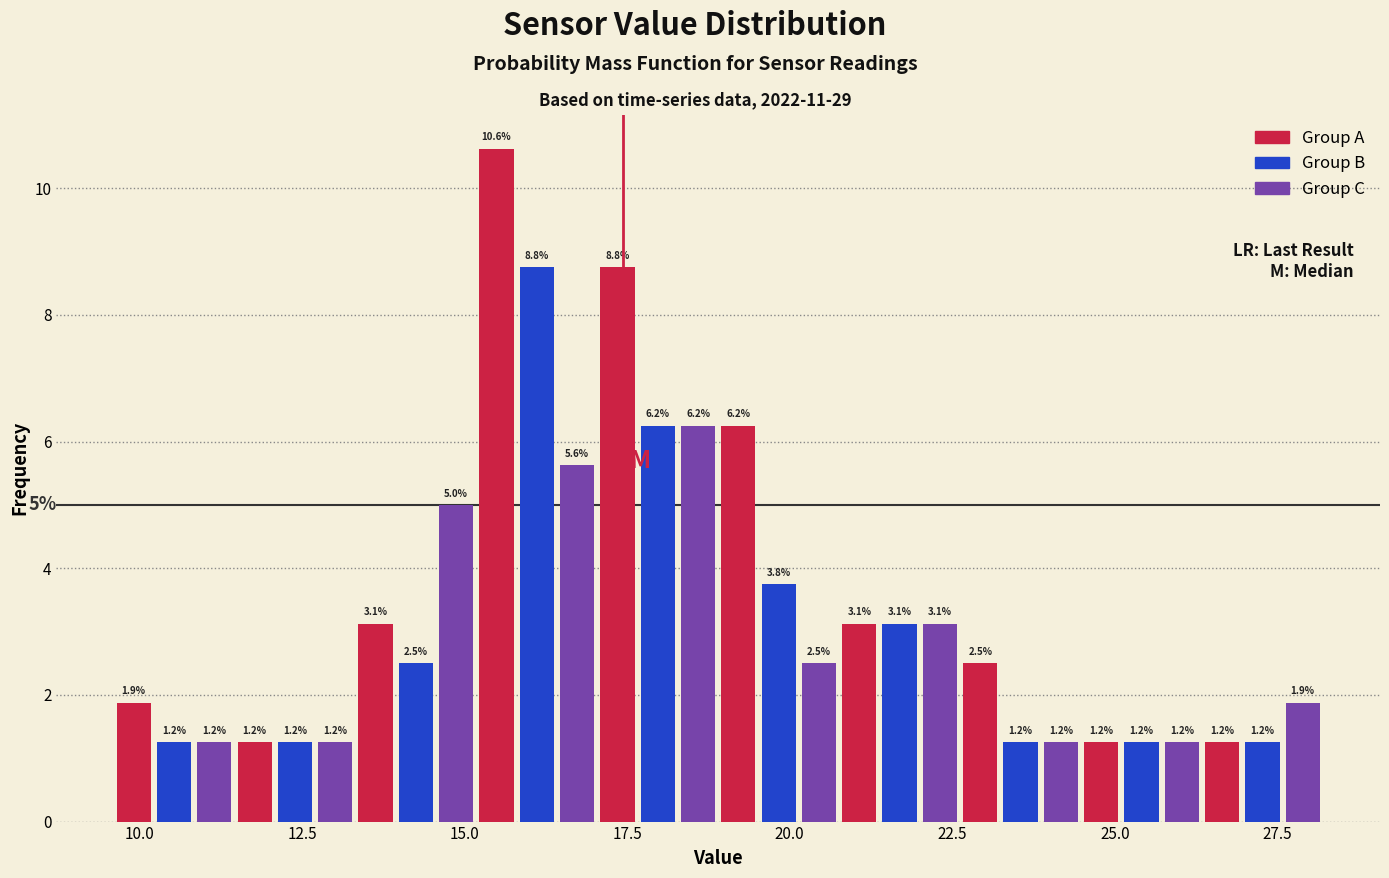

Read against the x-axis, roughly where is the centre of the tallest bar?

15.5